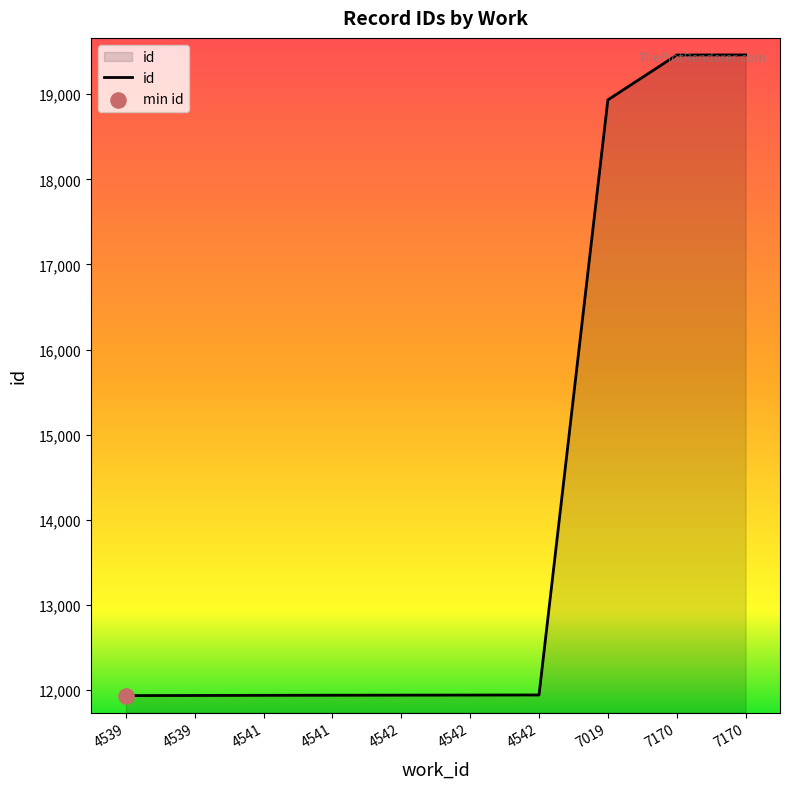

Which has a higher value, 4539 or 4542?

4542